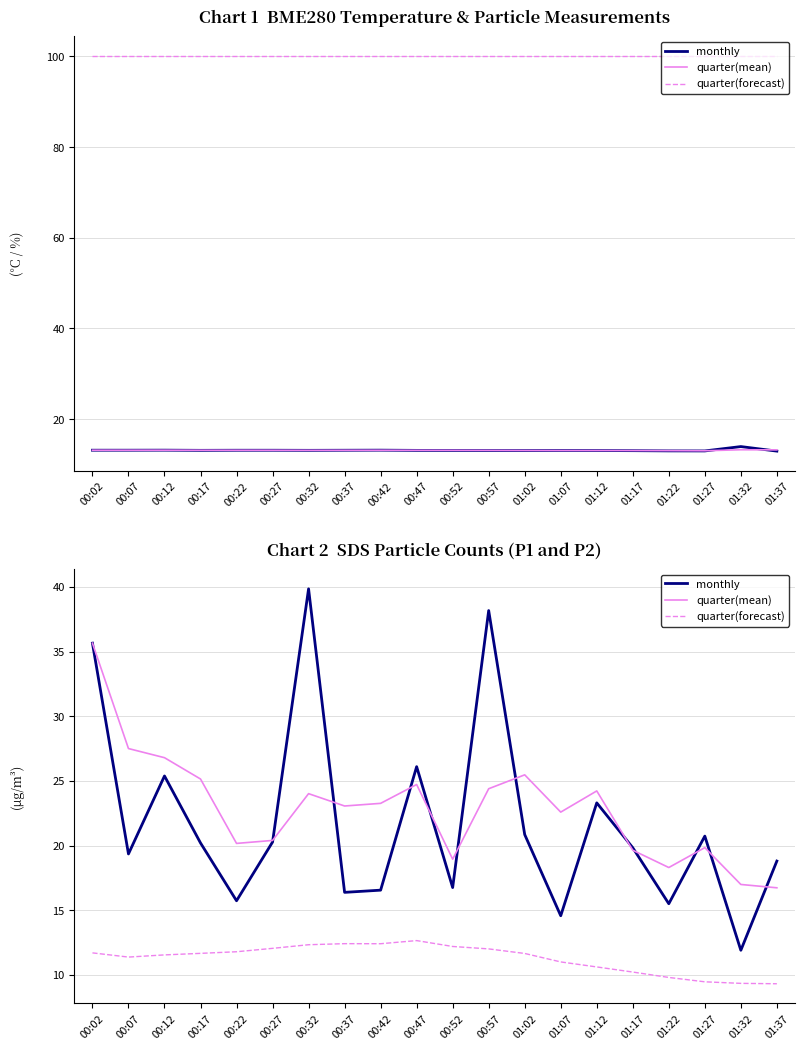

At which label does monthly first exceed 20?

00:02